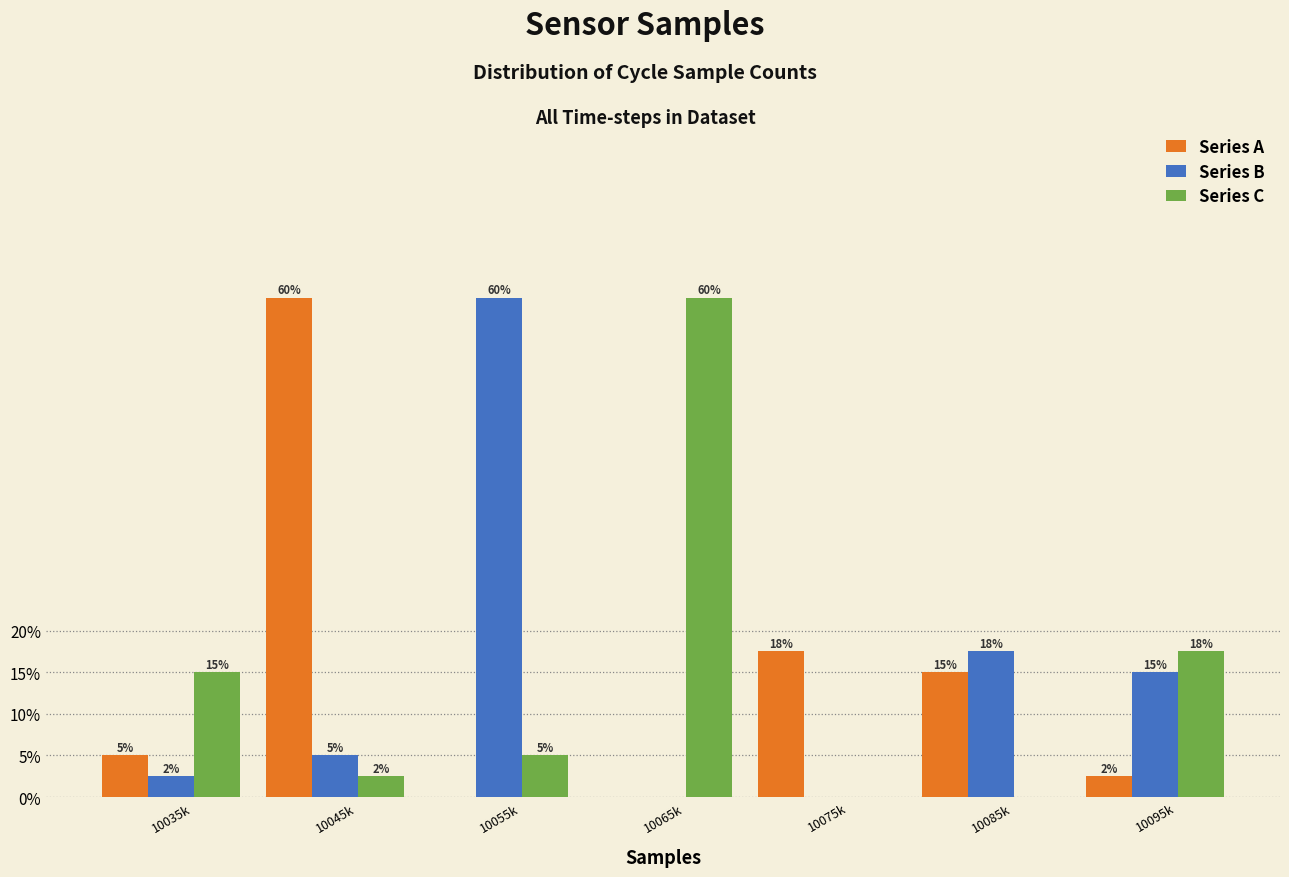

What are all the series names shown in the legend?

Series A, Series B, Series C